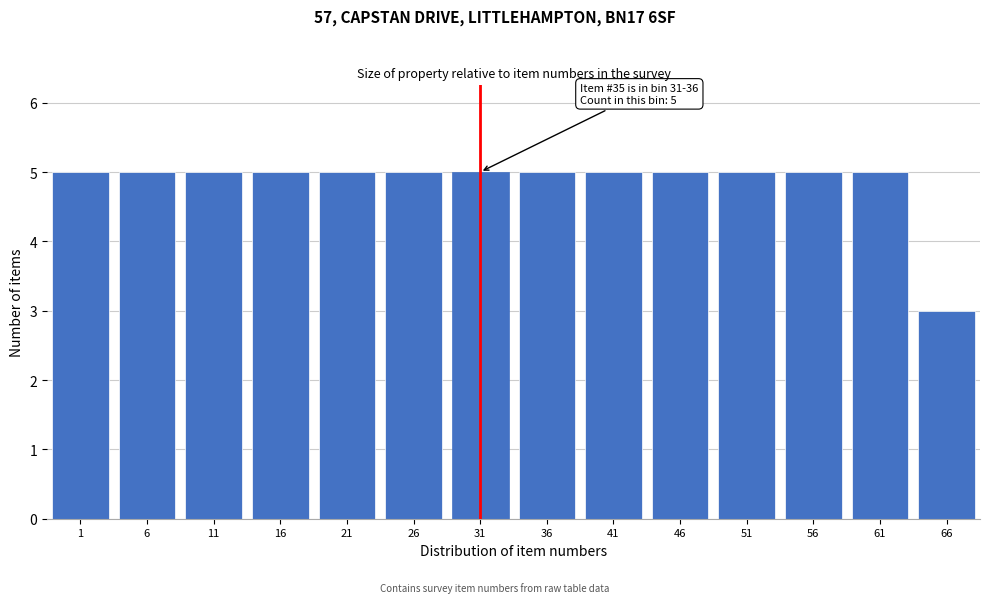

Reading right to left, what are all the values shown in this chart?

66=3	61=5	56=5	51=5	46=5	41=5	36=5	31=5	26=5	21=5	16=5	11=5	6=5	1=5